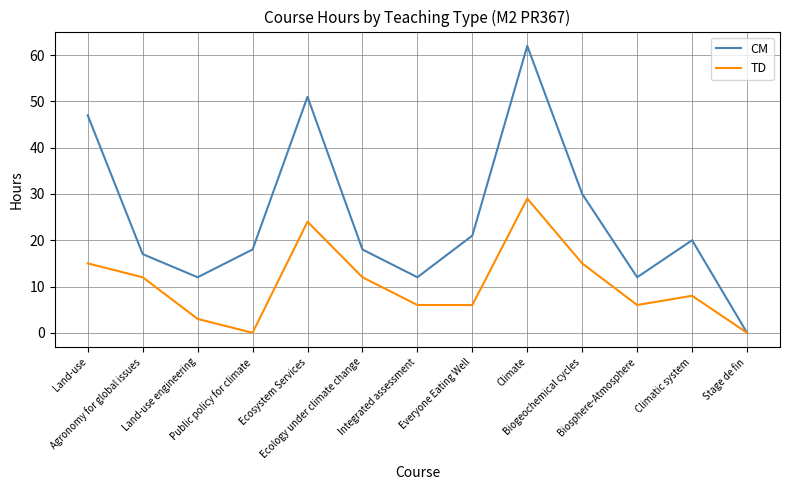

What is the average value of the CM series?

25